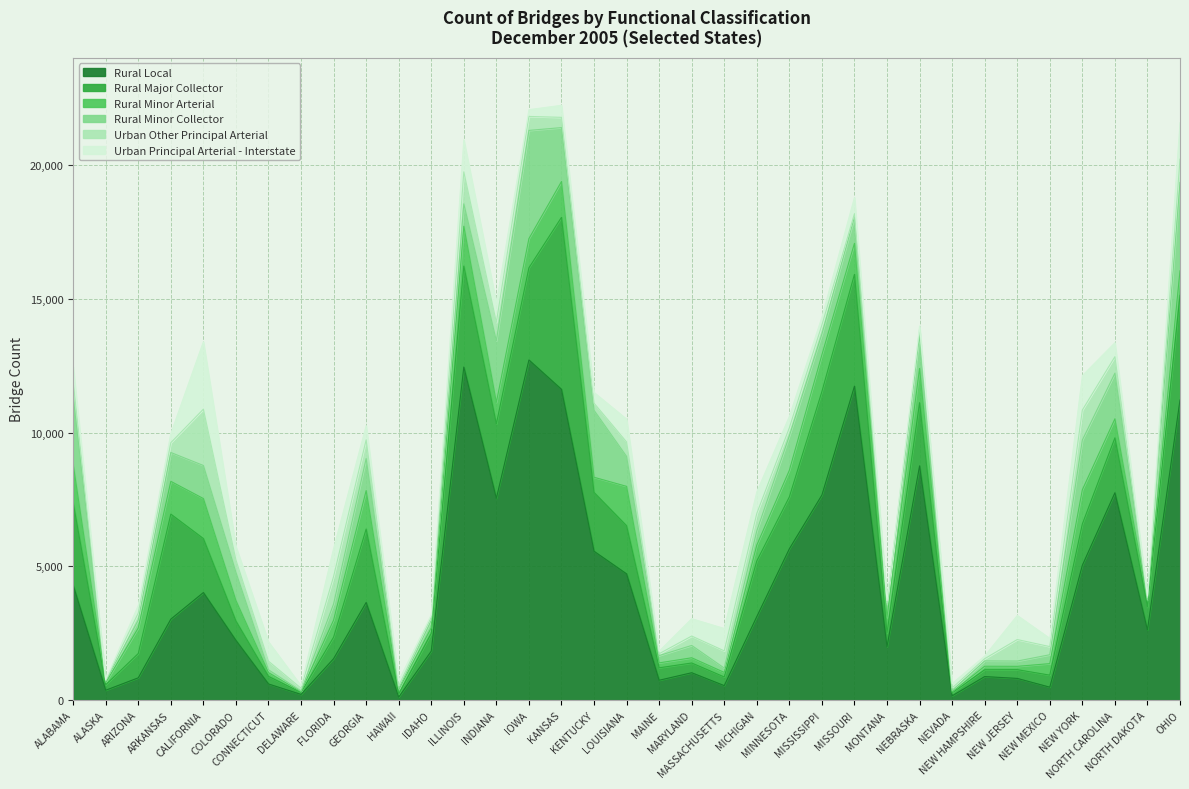

The Rural Local series shows 5656 at MINNESOTA. True or false?

True